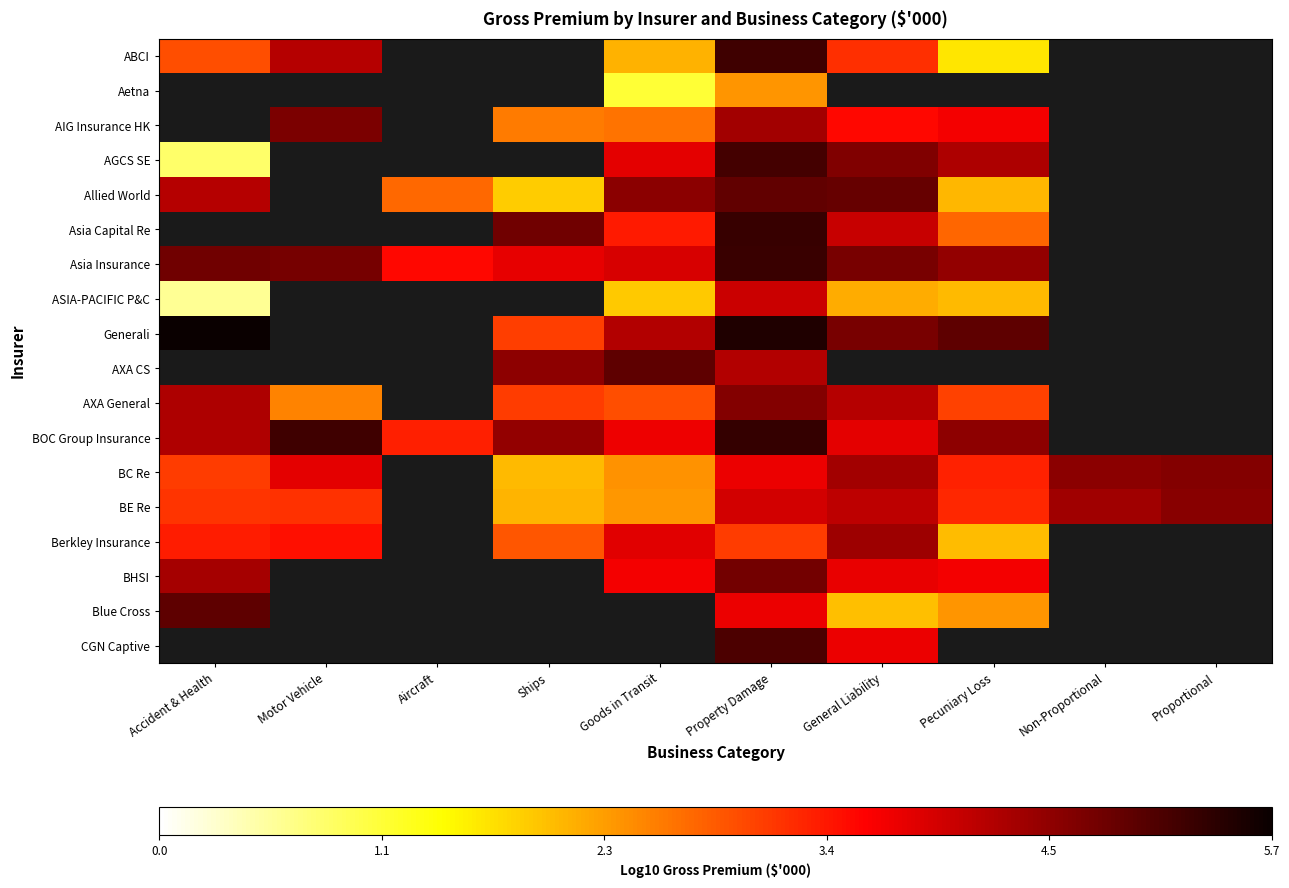

Rank the series at Property Damage from lowest to highest value.

Aetna, Berkley Insurance, BC Re, Blue Cross, BE Re, ASIA-PACIFIC P&C, AXA CS, AIG Insurance HK, AXA General, BHSI, Allied World, CGN Captive, AGCS SE, ABCI, Asia Insurance, Asia Capital Re, BOC Group Insurance, Generali